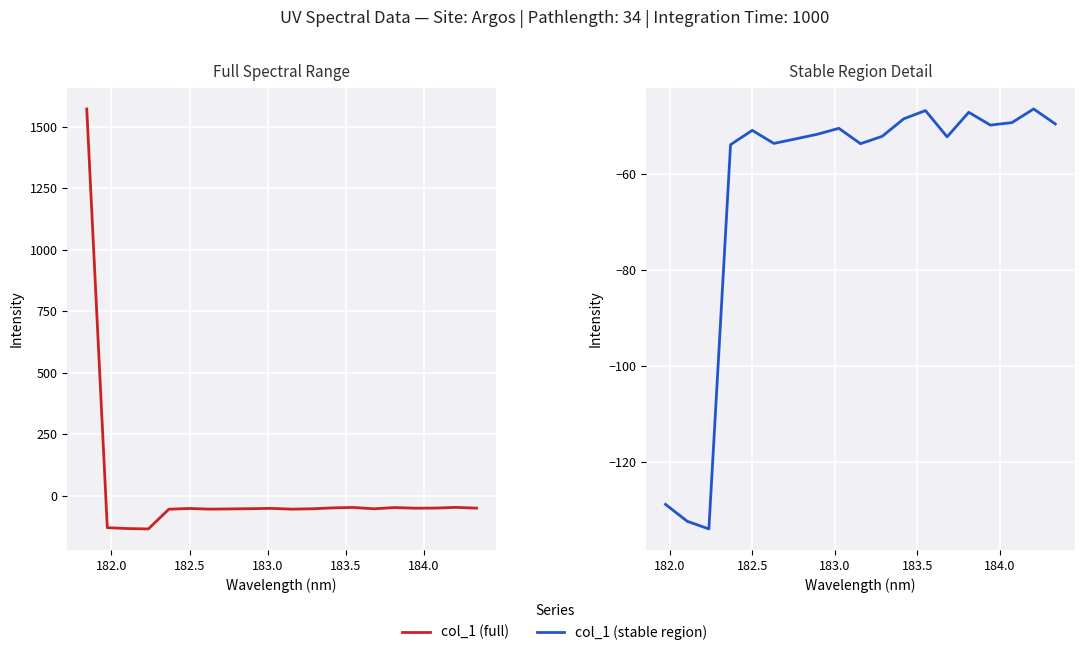

Reading right to left, list all the values displayed in this chart.

-49.5	-46.4	-49.2	-49.8	-47.1	-52.2	-46.7	-48.4	-52.1	-53.6	-50.4	-51.7	-52.6	-53.6	-50.9	-53.8	-134.0	-132.4	-128.9	1571.7